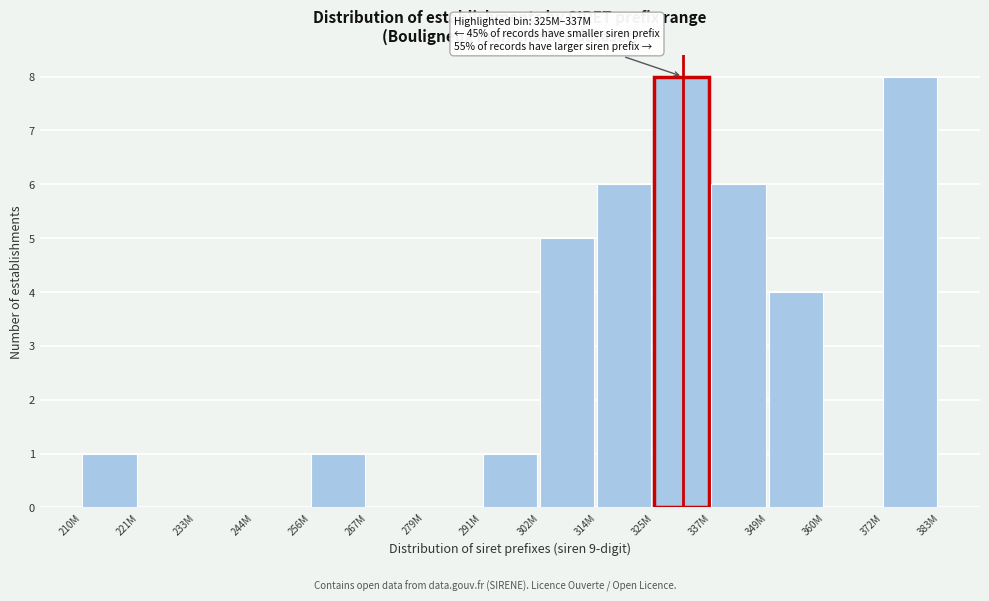

Reading right to left, extract all data points from this chart.

372M=8	360M=0	349M=4	337M=6	325M=8	314M=6	302M=5	291M=1	279M=0	267M=0	256M=1	244M=0	233M=0	221M=0	210M=1